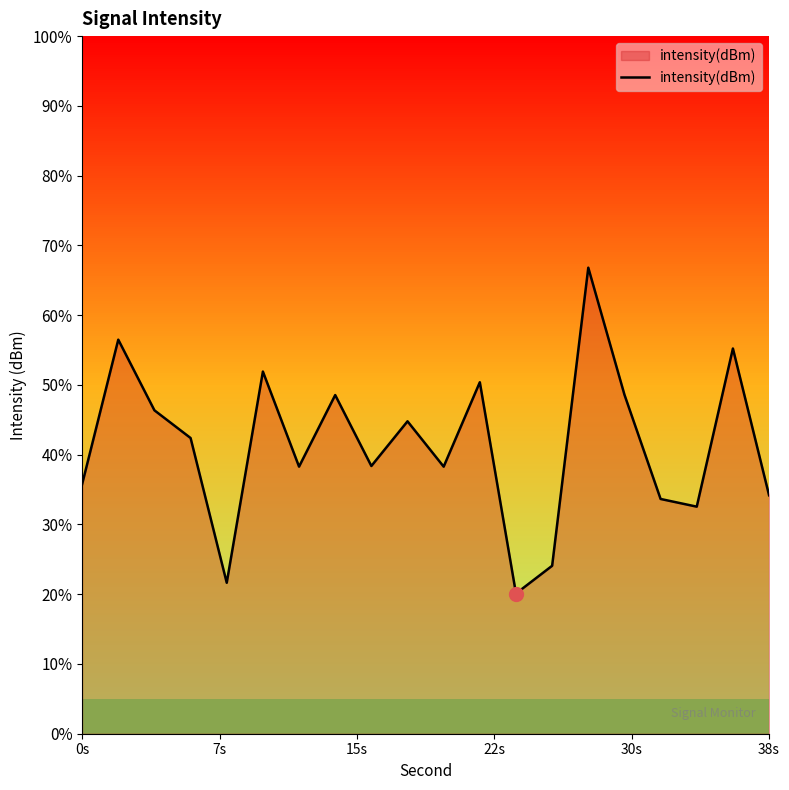

How many interior local valleys (lower than both neighbors) does the data have?

6